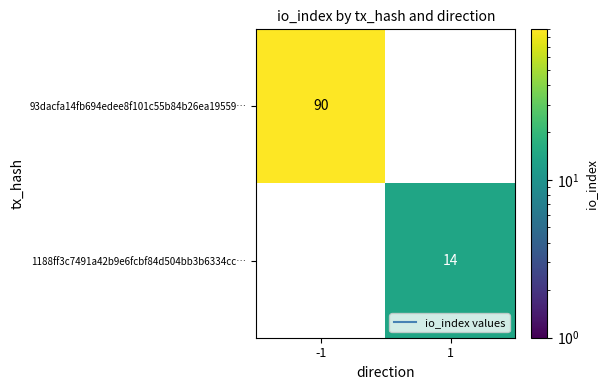

What is the maximum value for 1188ff3c7491a42b9e6fcbf84d504bb3b6334cc…?

14